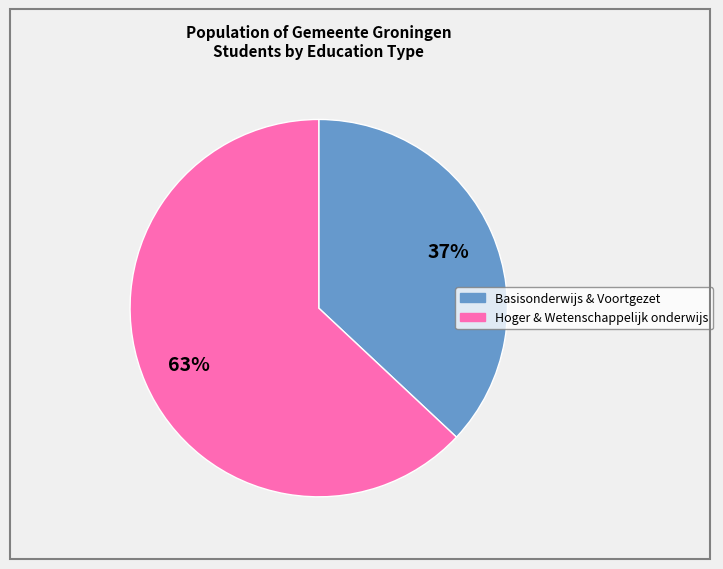

Is there any slice that represents more than half of the pie?

Yes